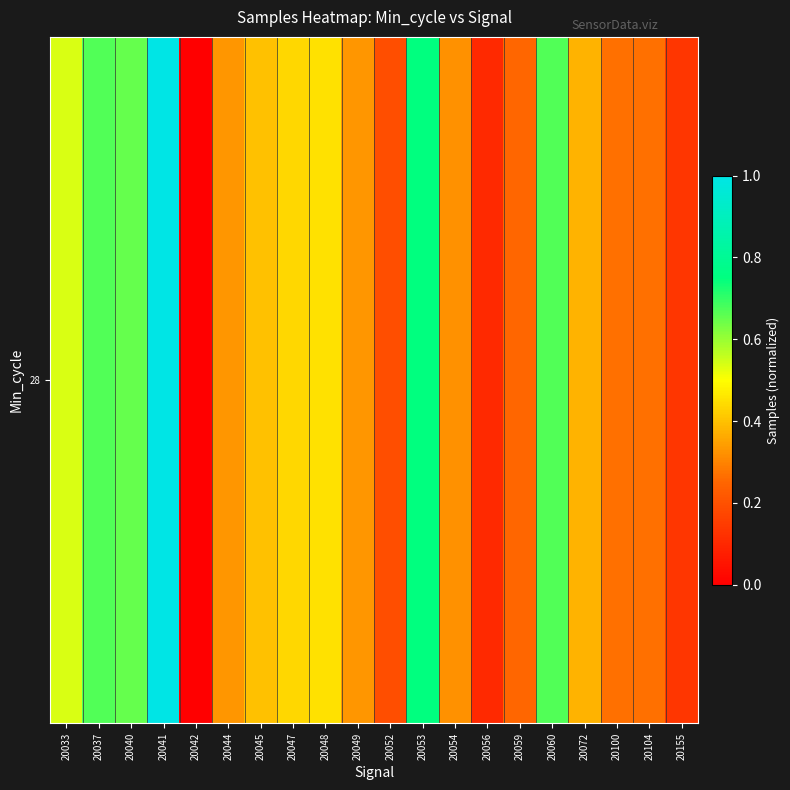

What is the change in value from 20045 to 20155?

-0.3